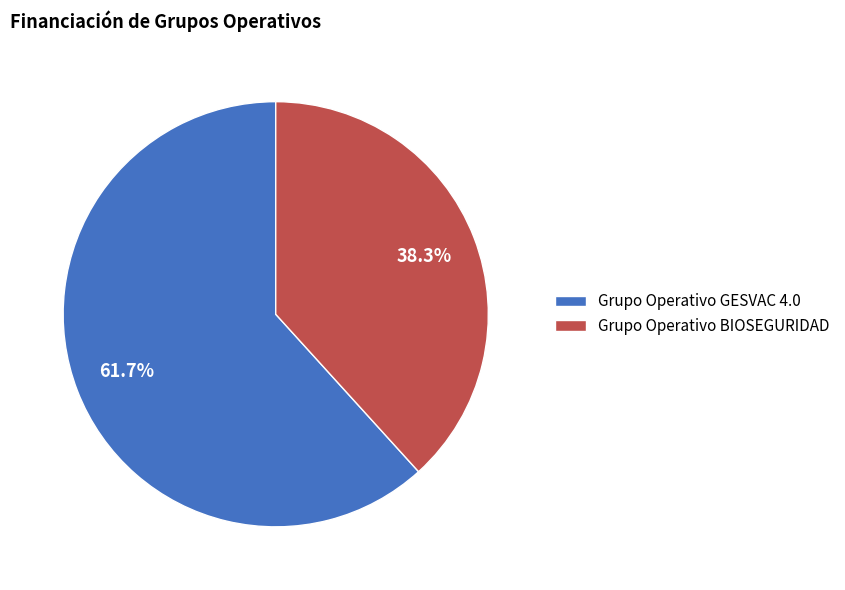

Rank the categories by value from highest to lowest.

Grupo Operativo GESVAC 4.0, Grupo Operativo BIOSEGURIDAD